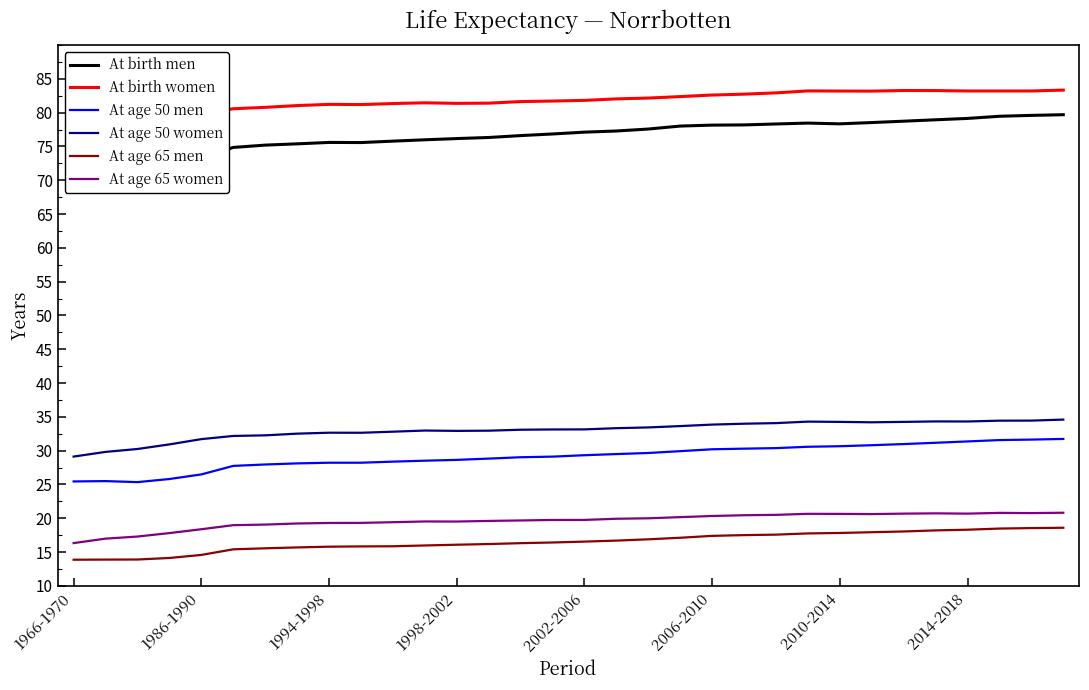

True or false: At age 65 women and At age 65 men cross at least once.

False